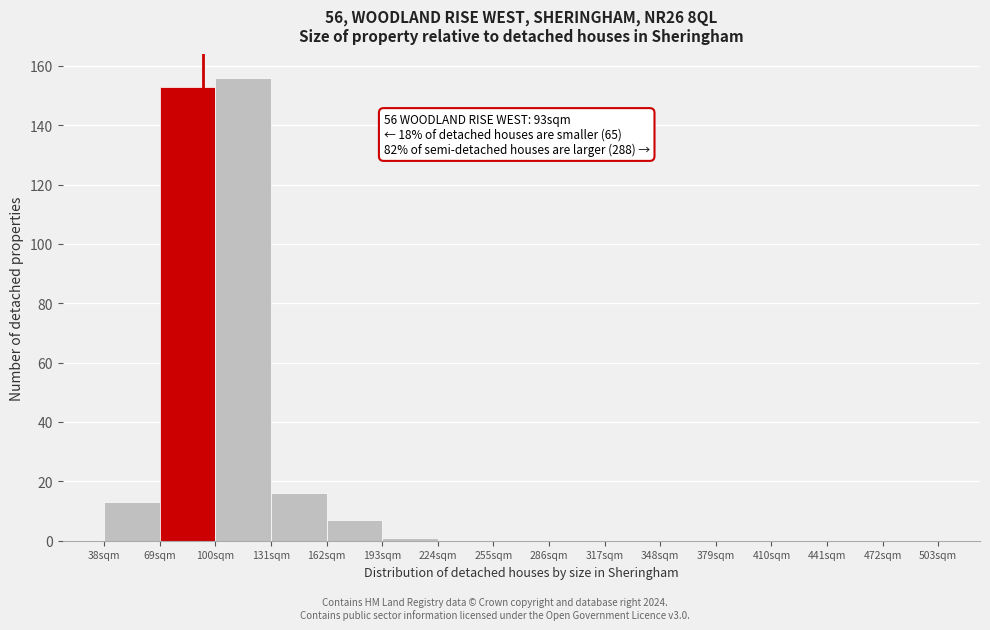

Over which range of the x-axis is the bar tallest?

100 to 131